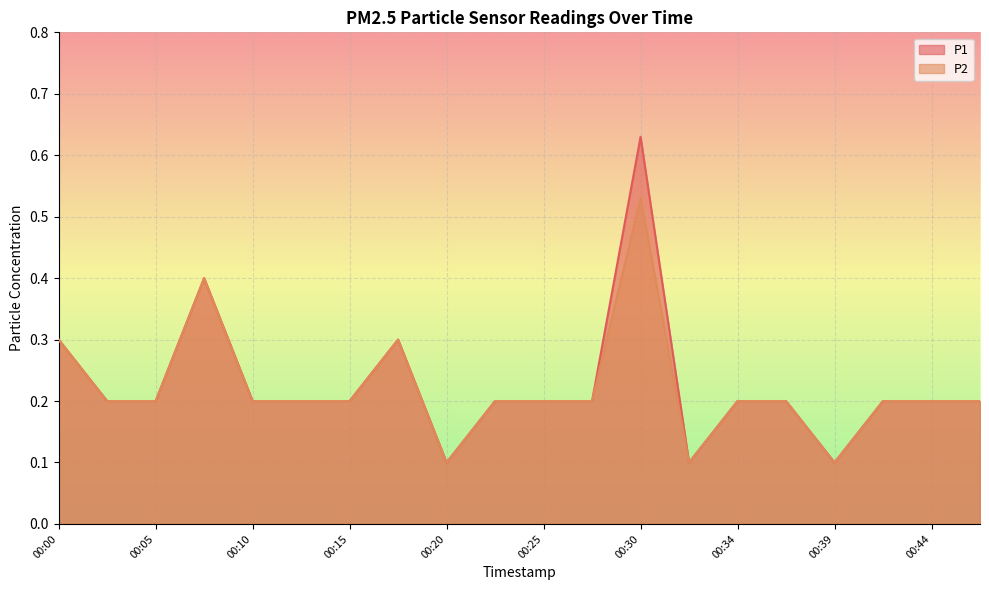

At 00:13, list the series in order from smallest to largest.

P1, P2